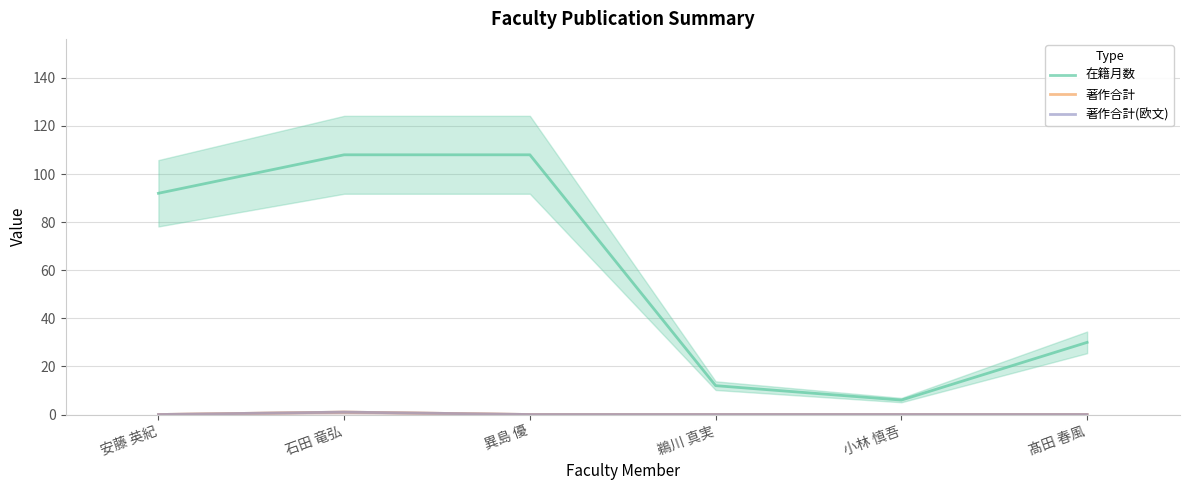

The 著作合計(欧文) series shows 0 at 安藤 英紀. True or false?

False